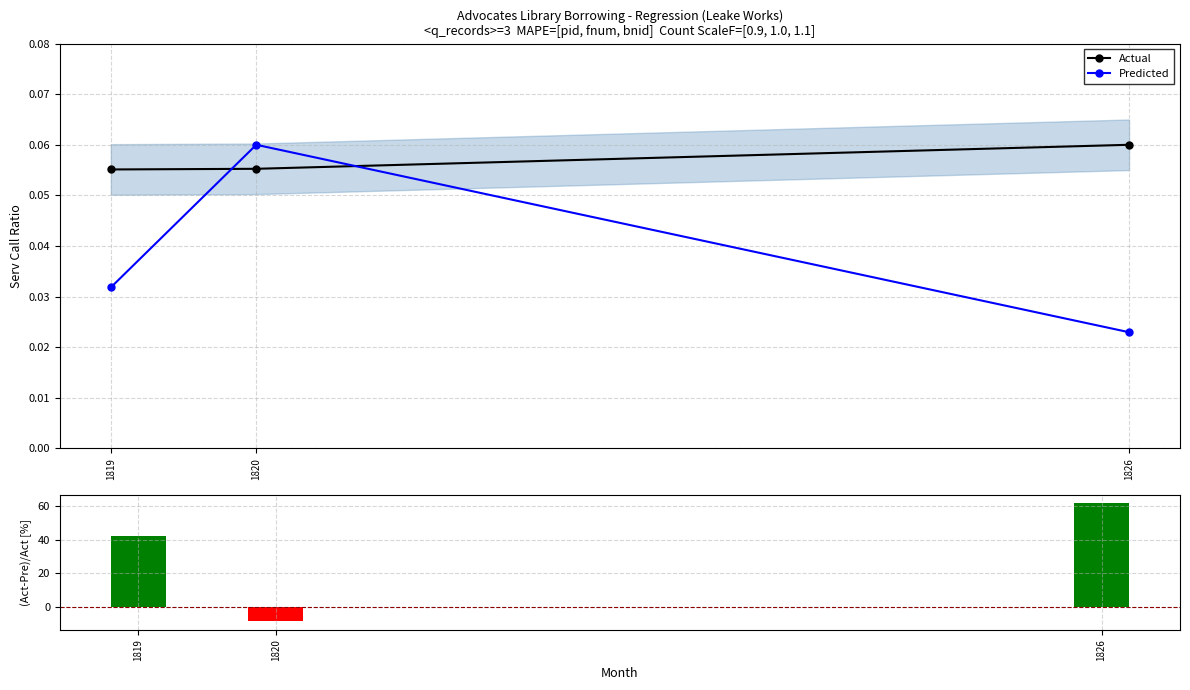

What is the minimum value for (Actual-Pred)/Act?

-8.6